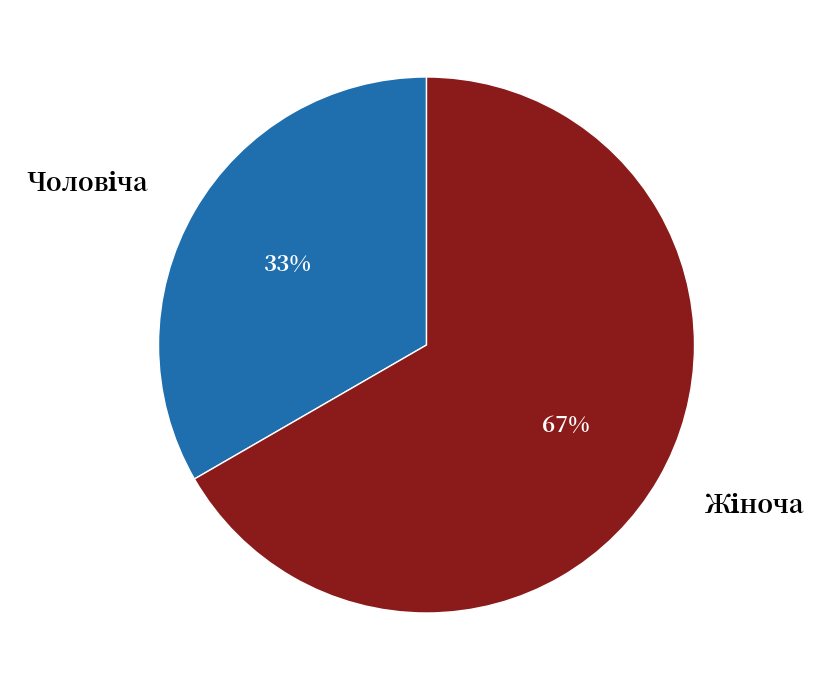

To the nearest percent, what is the average slice percentage?

50%